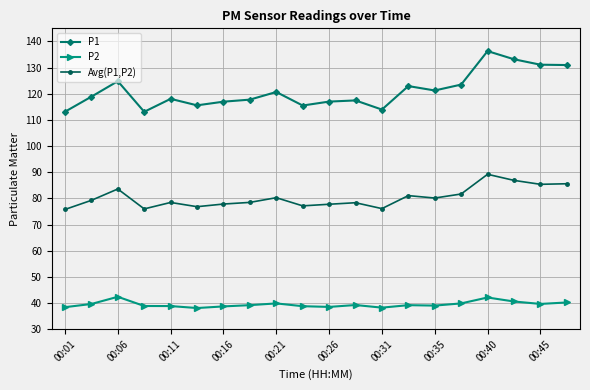

Does the chart have visible grid lines?

Yes